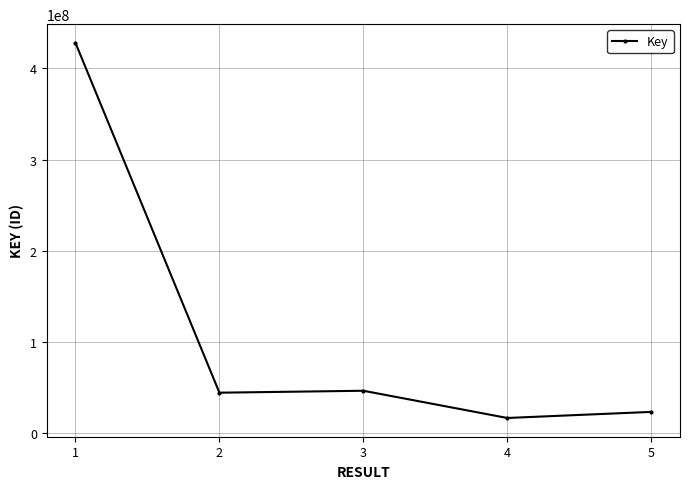

How many categories are shown in the chart?

5